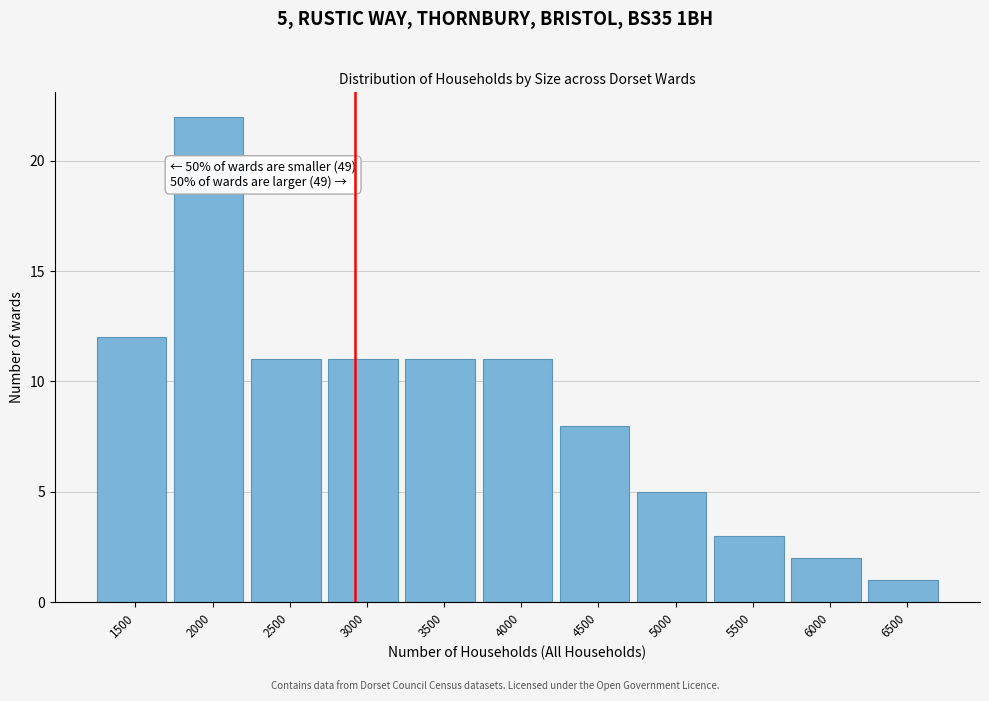

Reading left to right, extract all data points from this chart.

1500=12	2000=22	2500=11	3000=11	3500=11	4000=11	4500=8	5000=5	5500=3	6000=2	6500=1